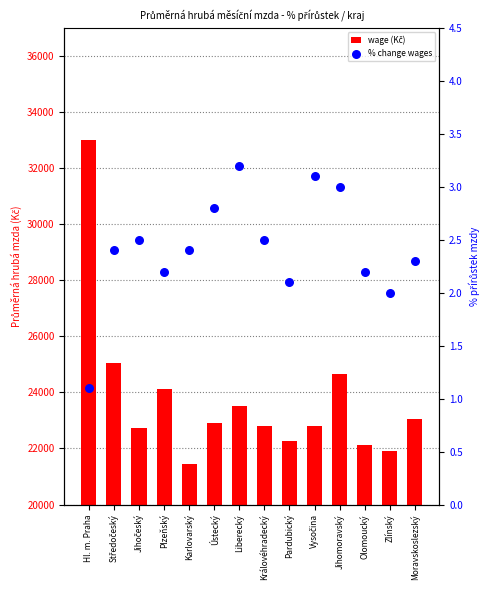

Which series contains the lowest Y value?

% change wages